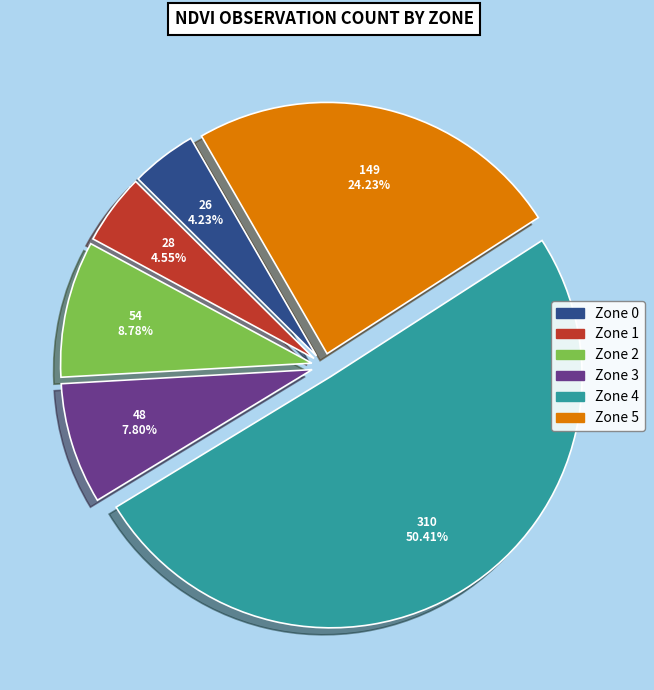

To the nearest percent, what is the average slice percentage?

17%